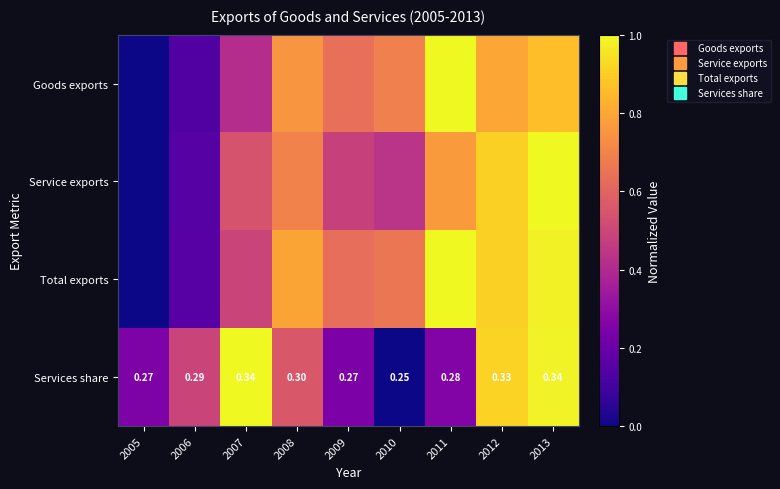

How many distinct data groups are displayed?

4